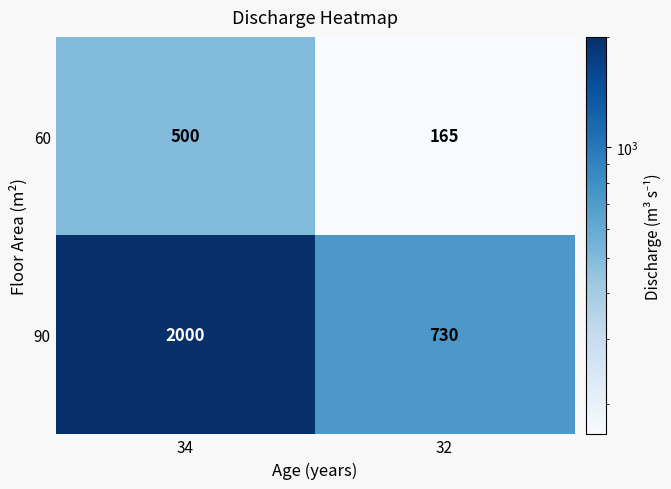

What is the spread (max minus min) of values at 32?

565